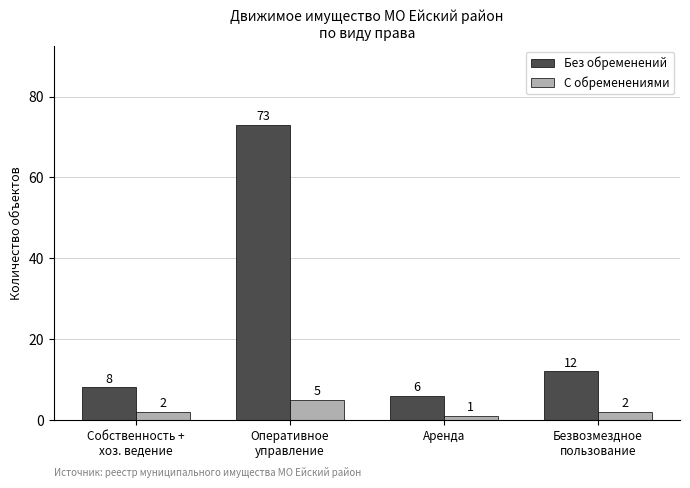

How many bars are there in each group?

2